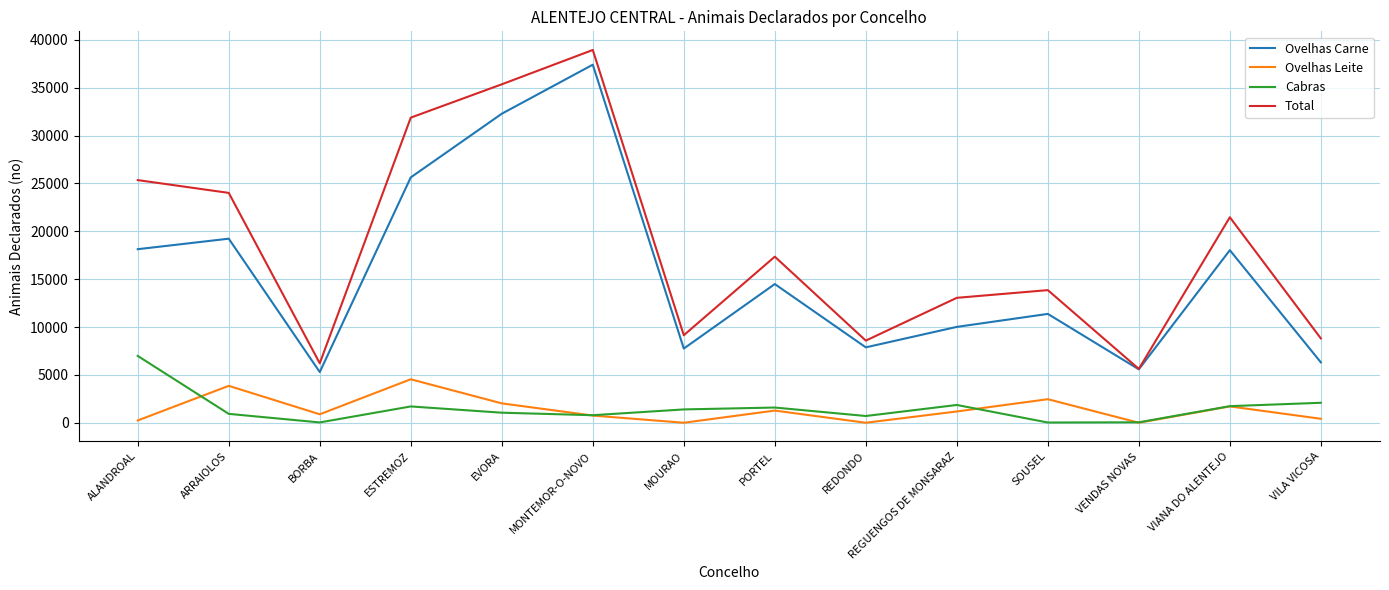

How many values in the Ovelhas Carne series are below 14491?

7